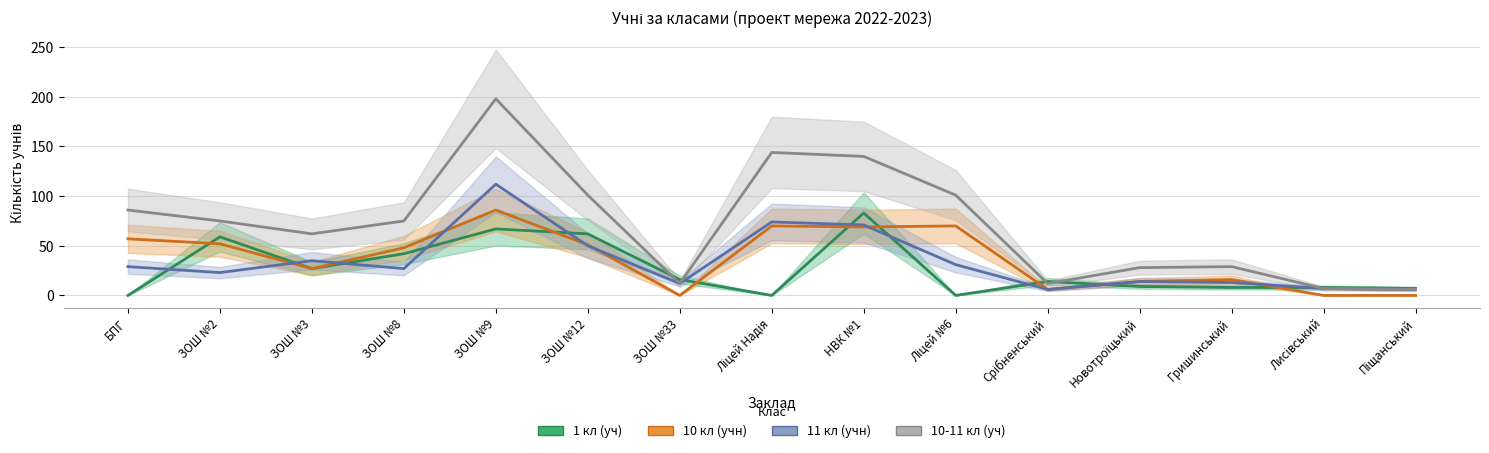

At which label does 11 кл (учн) first exceed 27?

БПГ